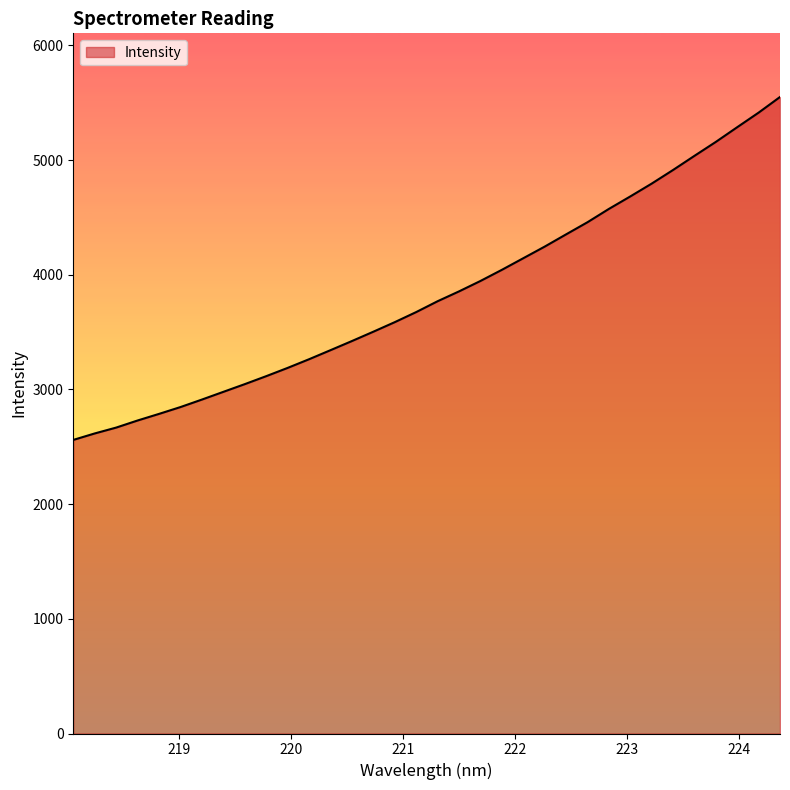

What is the difference between the maximum and minimum values?

2989.9